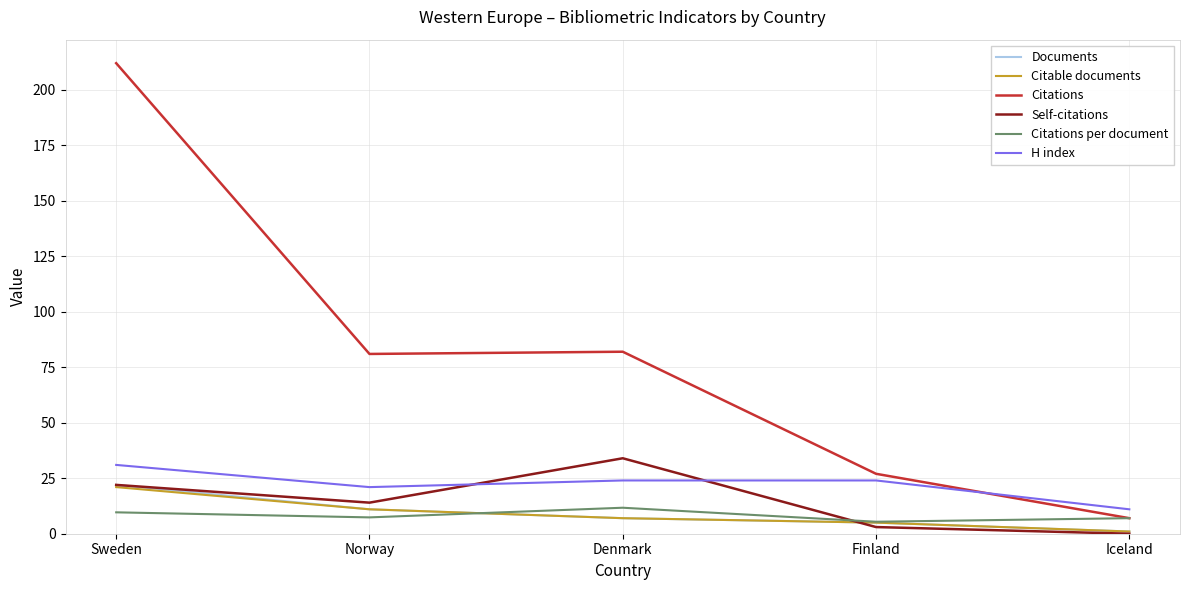

What is the sum of all Citations values?

409.0